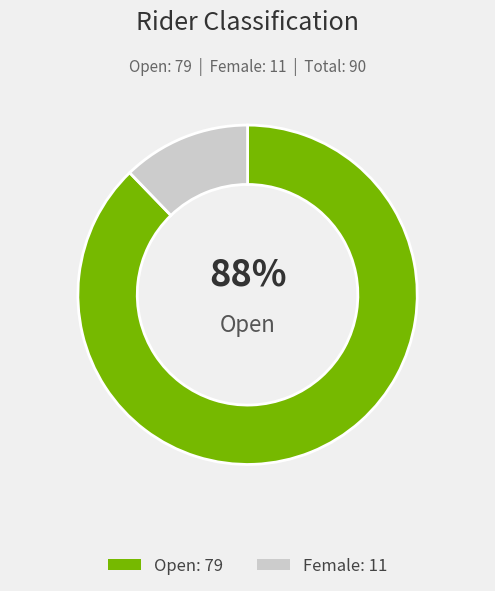

Does any single category account for the majority?

Yes